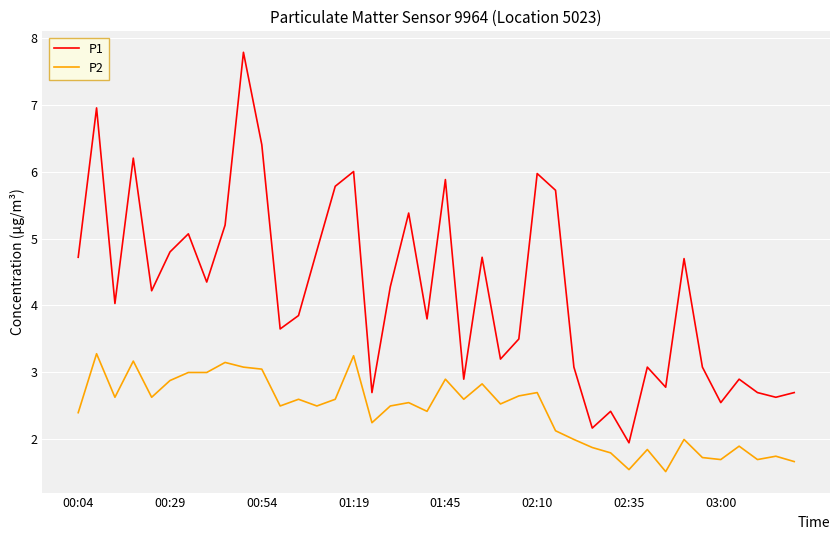

Is this an area chart (filled region under the line)?

No